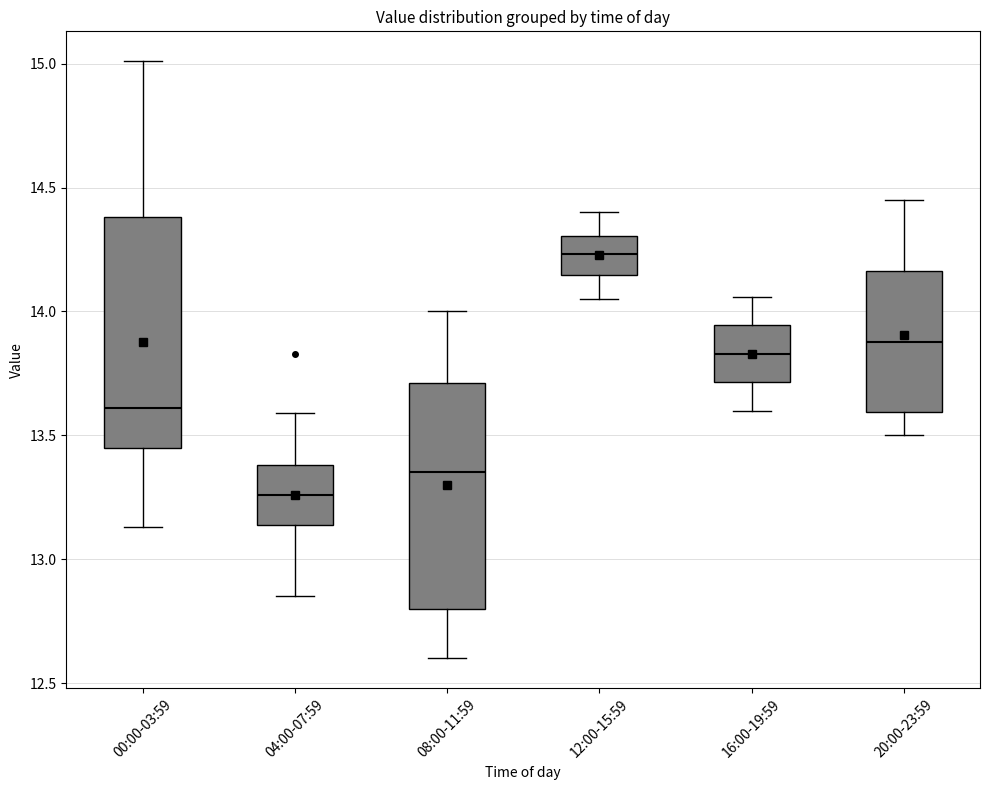

Which box's median line is the lowest?

04:00-07:59